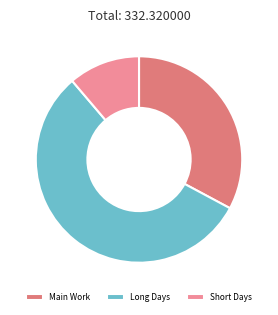

How many segments does this pie chart have?

3